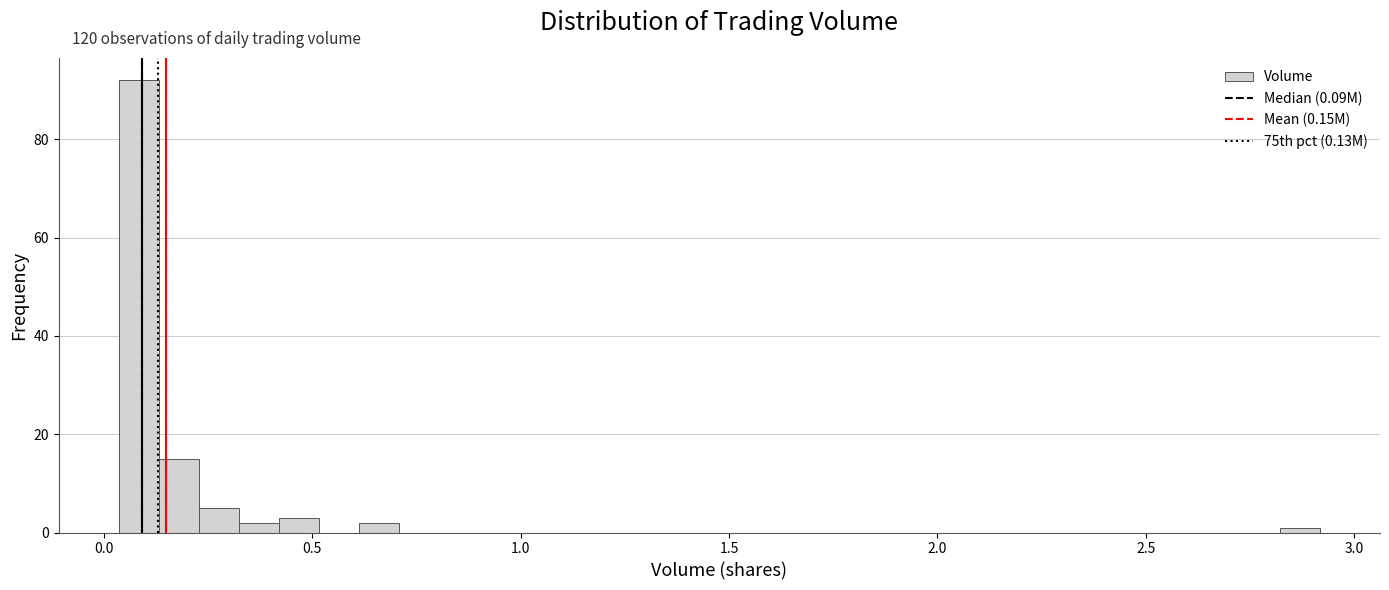

Around what value on the x-axis is the tallest bar? Give the approximate position of its centre, as read against the axis.

0.10